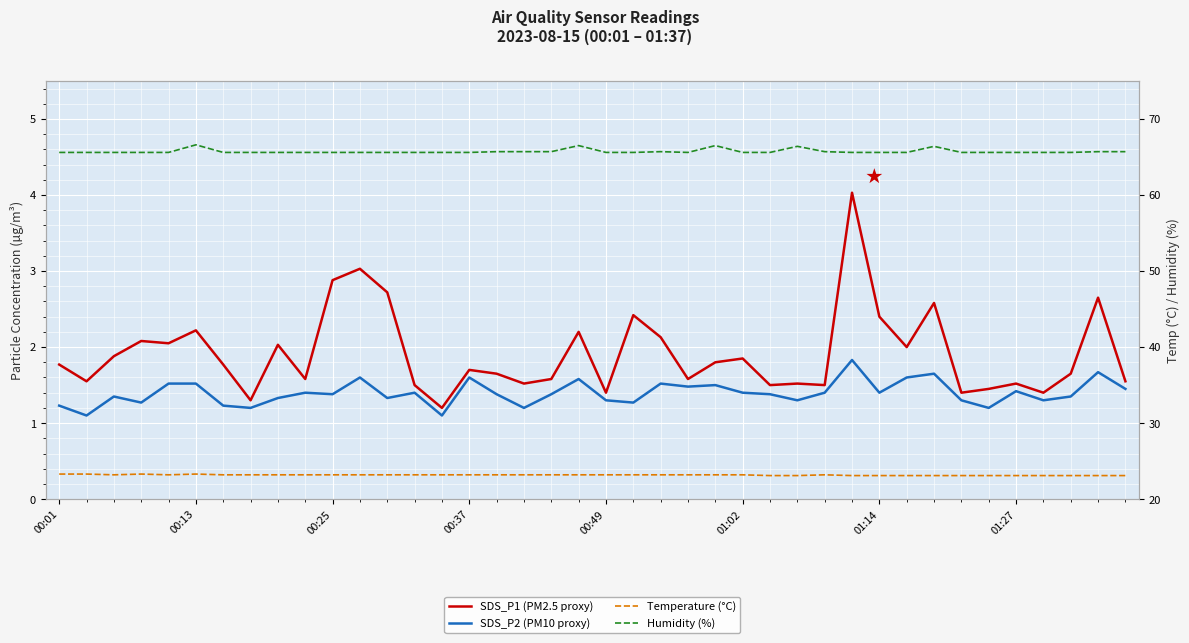

What are all the series names shown in the legend?

SDS_P1 (PM2.5 proxy), SDS_P2 (PM10 proxy), Temperature (°C), Humidity (%)